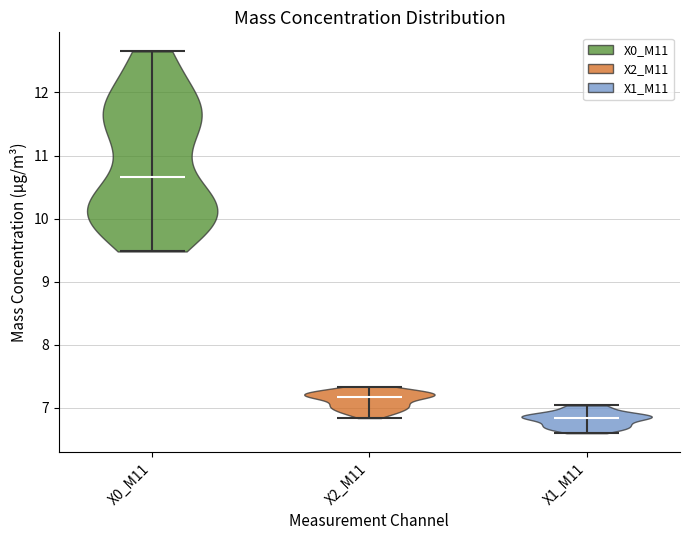

Reading left to right, read every violin against the y-axis: where its median line is, and the lowest and highest points it reaches. The values are not printed on the chart, so give them approximately, as read against the axis.

X0_M11: median line 10.7, lowest point 9.5, highest point 12.7
X2_M11: median line 7.2, lowest point 6.8, highest point 7.3
X1_M11: median line 6.8, lowest point 6.6, highest point 7.0